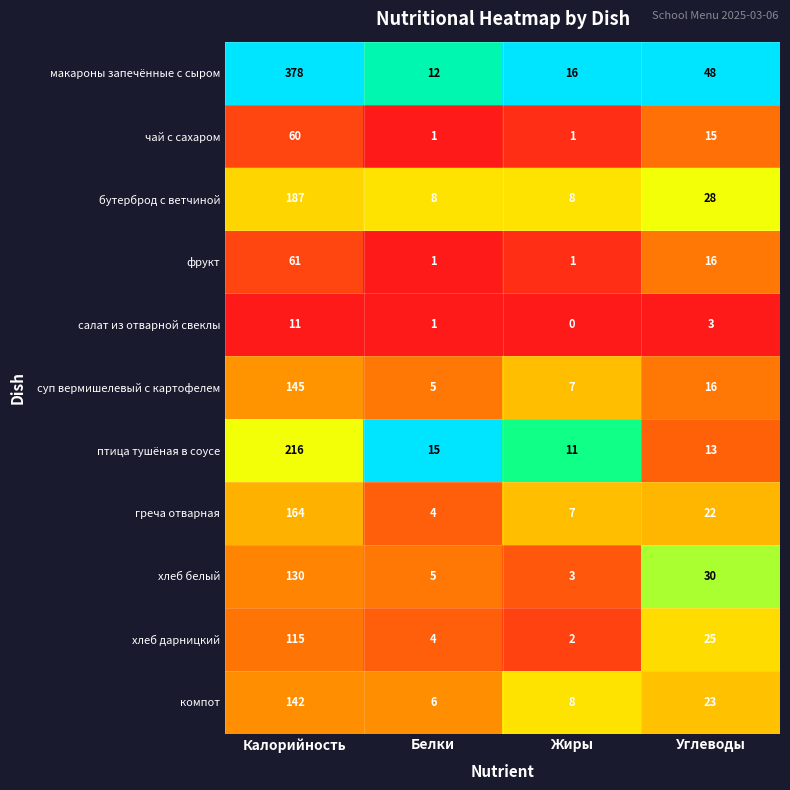

Rank the categories by птица тушёная в соусе value from highest to lowest.

Калорийность, Белки, Углеводы, Жиры